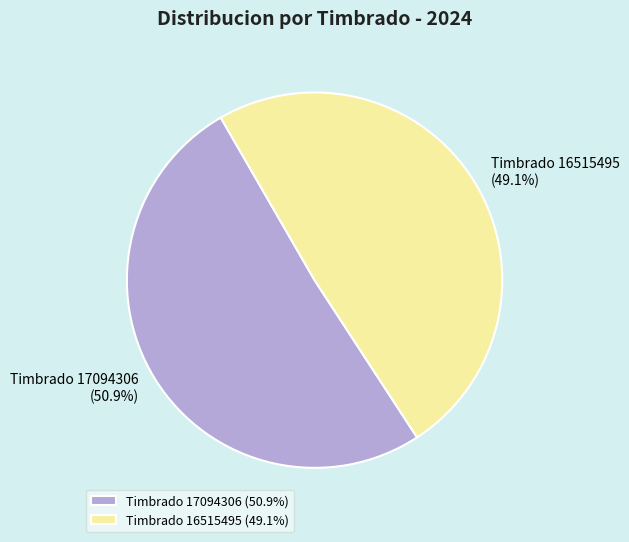

Count the number of slices in the pie.

2